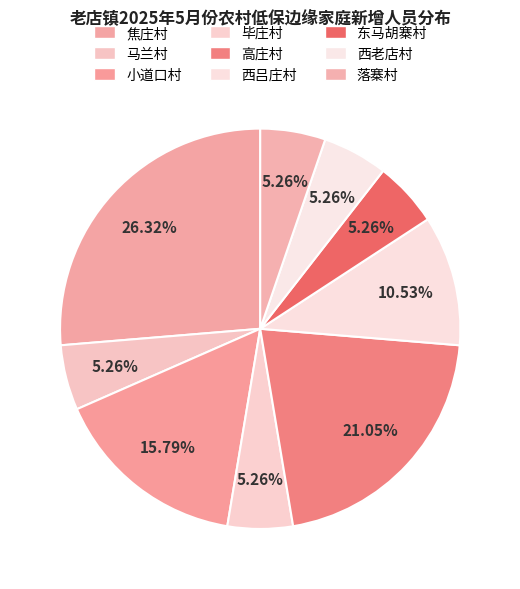

To the nearest percent, what is the average slice percentage?

11%